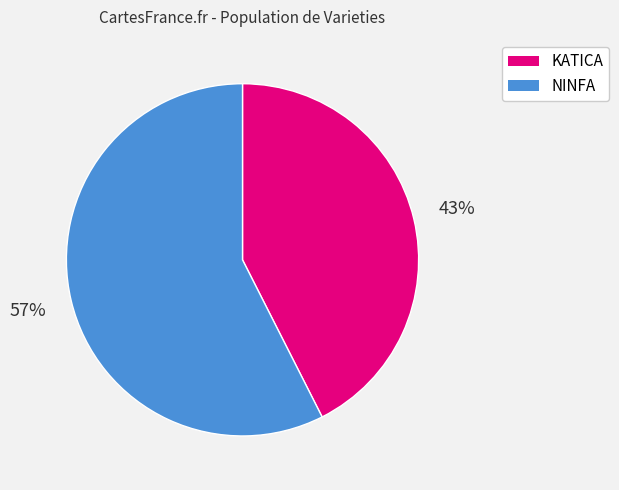

Which slice is the smallest?

KATICA